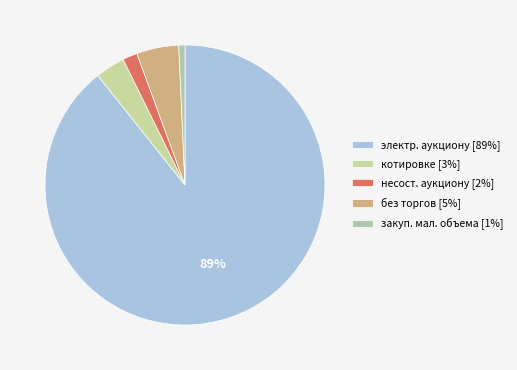

Which category accounts for the majority?

электр. аукциону [89%]